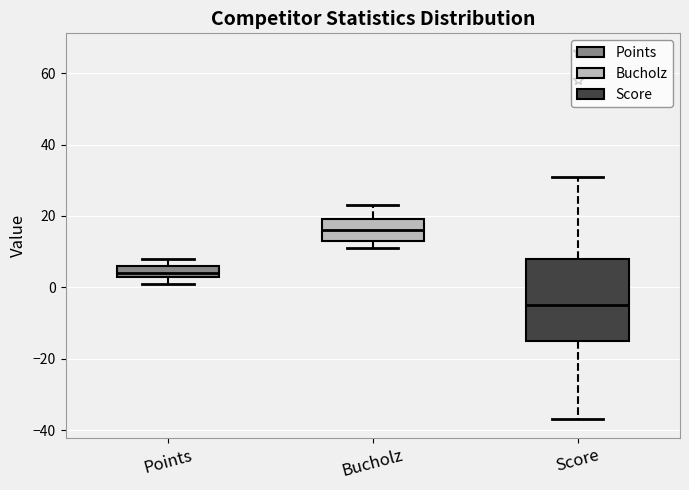

Comparing the boxes themselves (not the whiskers), which one is the tallest?

Score